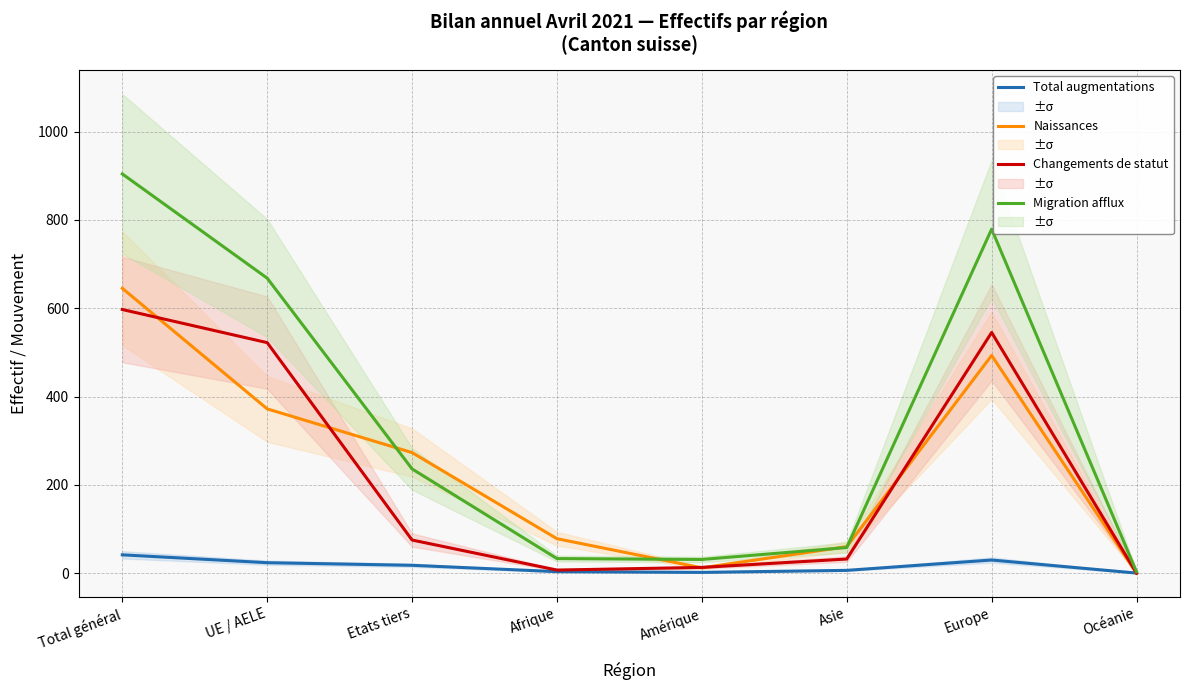

What is the total value across all series at Europe?

1846.7